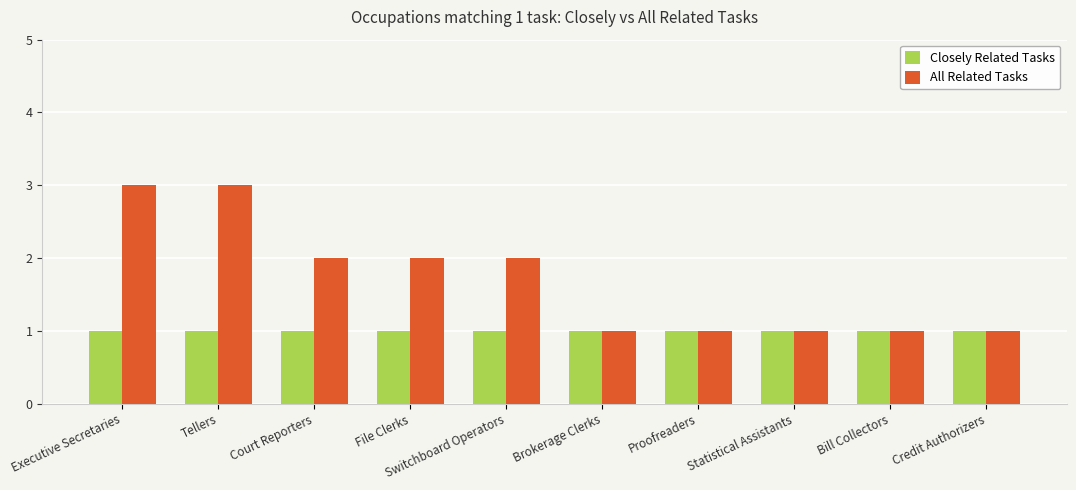

How many groups of bars are there?

10